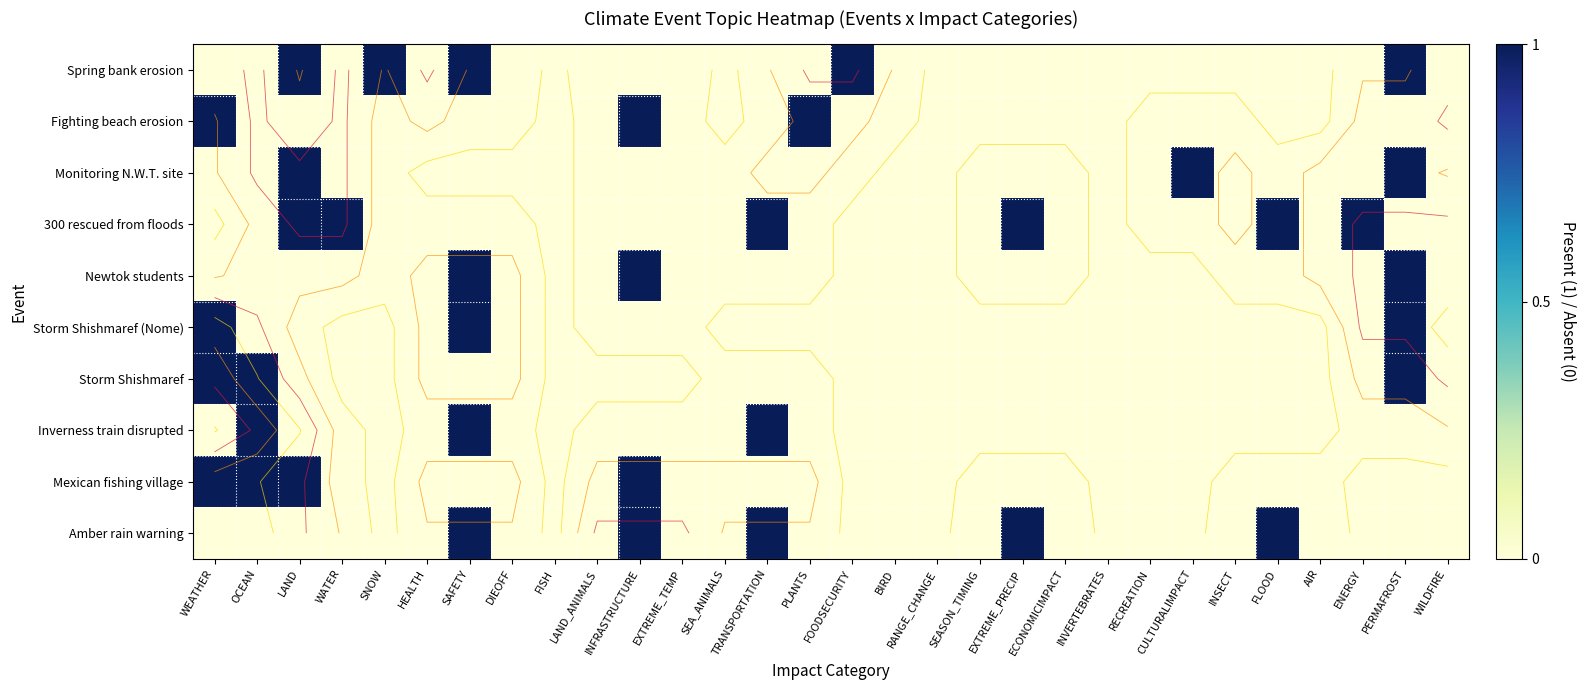

At which category does the chart reach its minimum across all series?

WEATHER